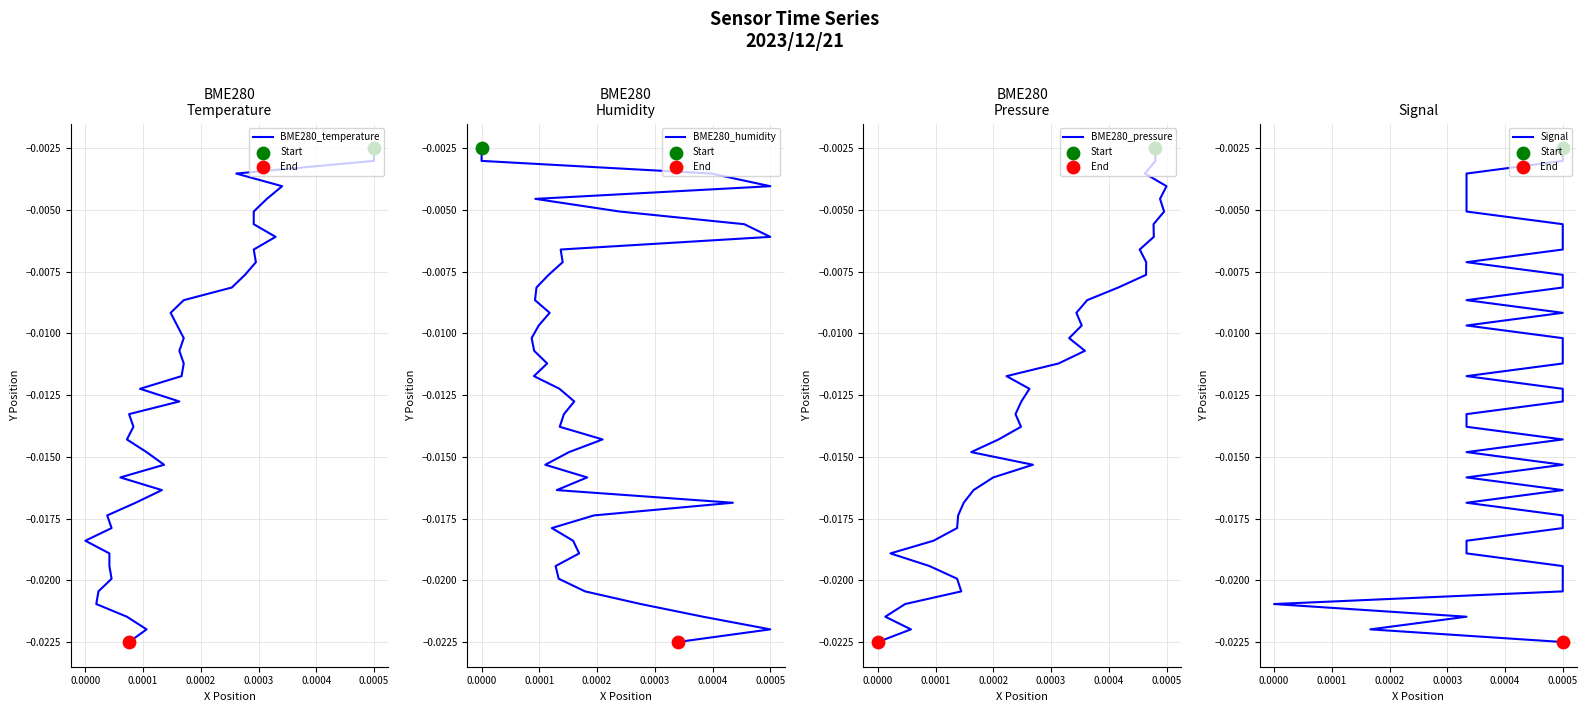

Which series reaches the maximum Y coordinate?

BME280_temperature